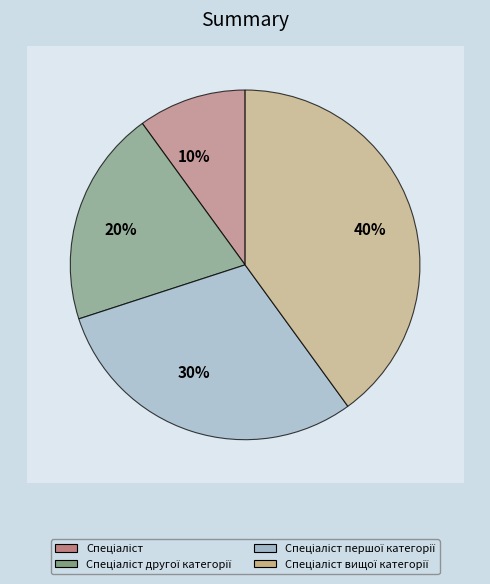

To the nearest percent, what is the average slice percentage?

25%